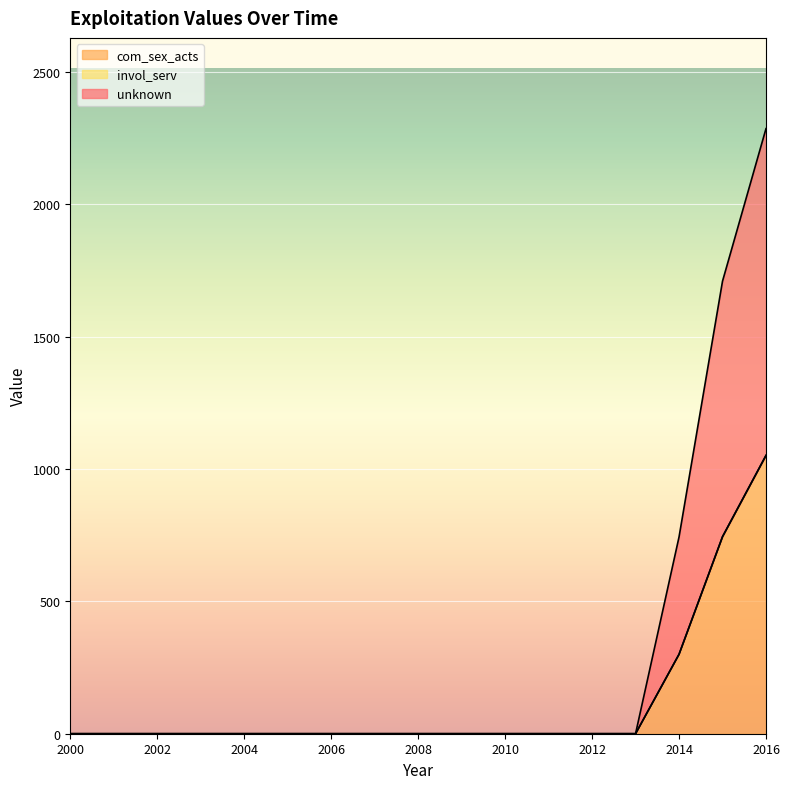

What is the maximum value for com_sex_acts?

1051